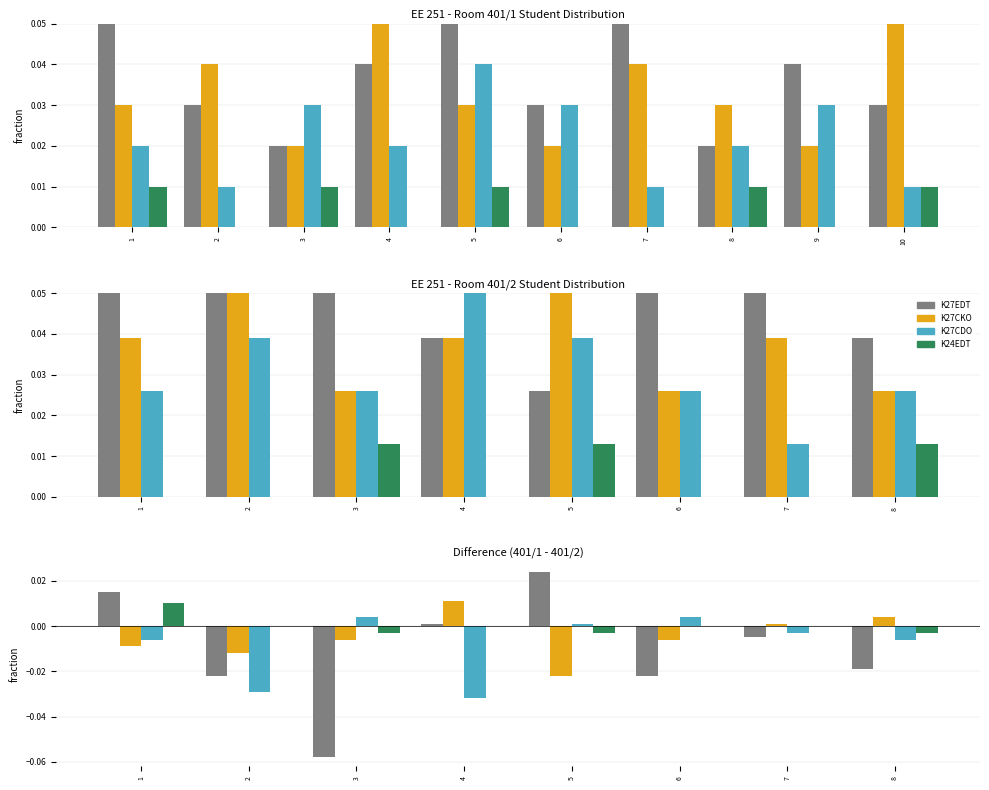

At which category is the sum across all series the highest?

1